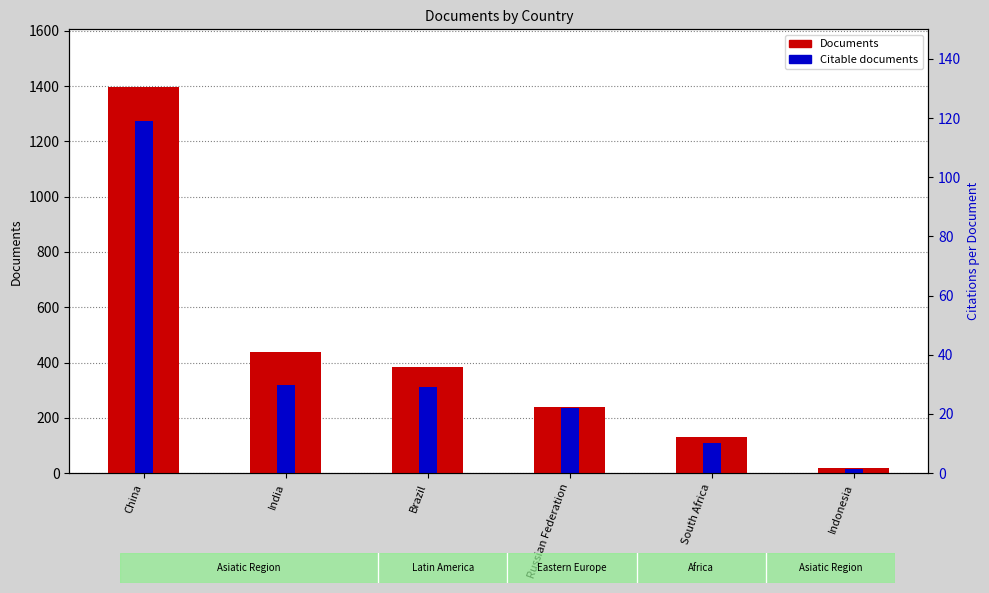

What are all the series names shown in the legend?

Documents, Citable documents